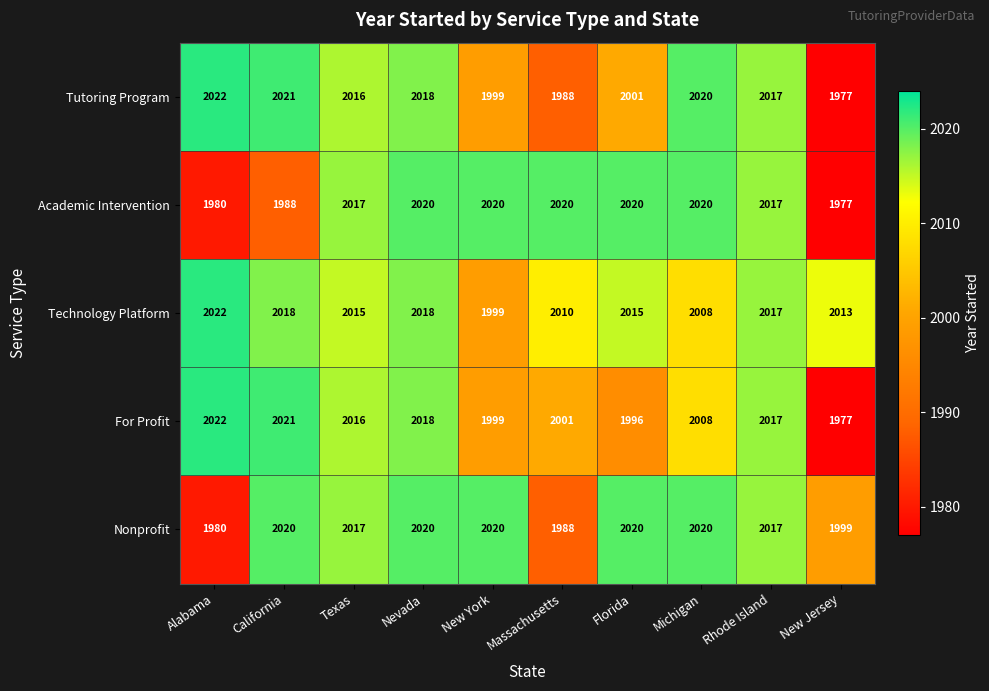

What is the difference between the second highest and minimum values in the Tutoring Program series?

44